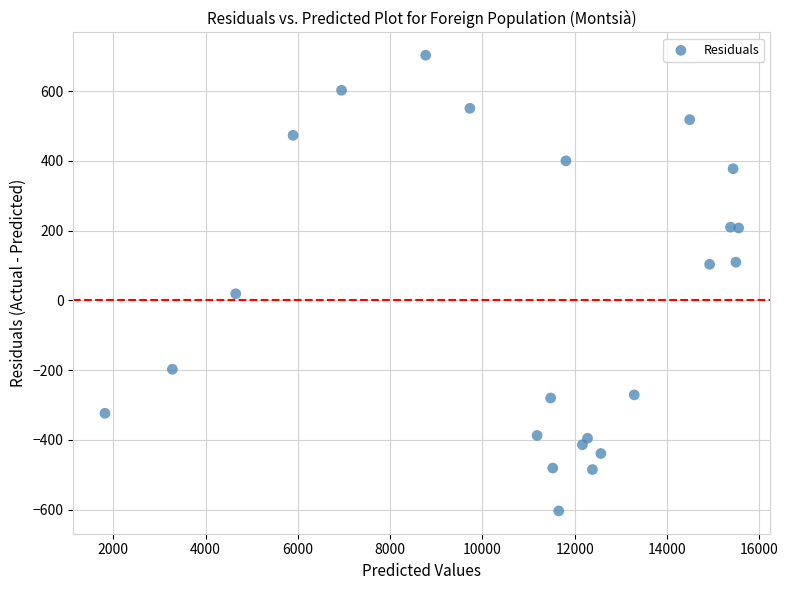

What is the range of Y values (max minus min)?

1306.4